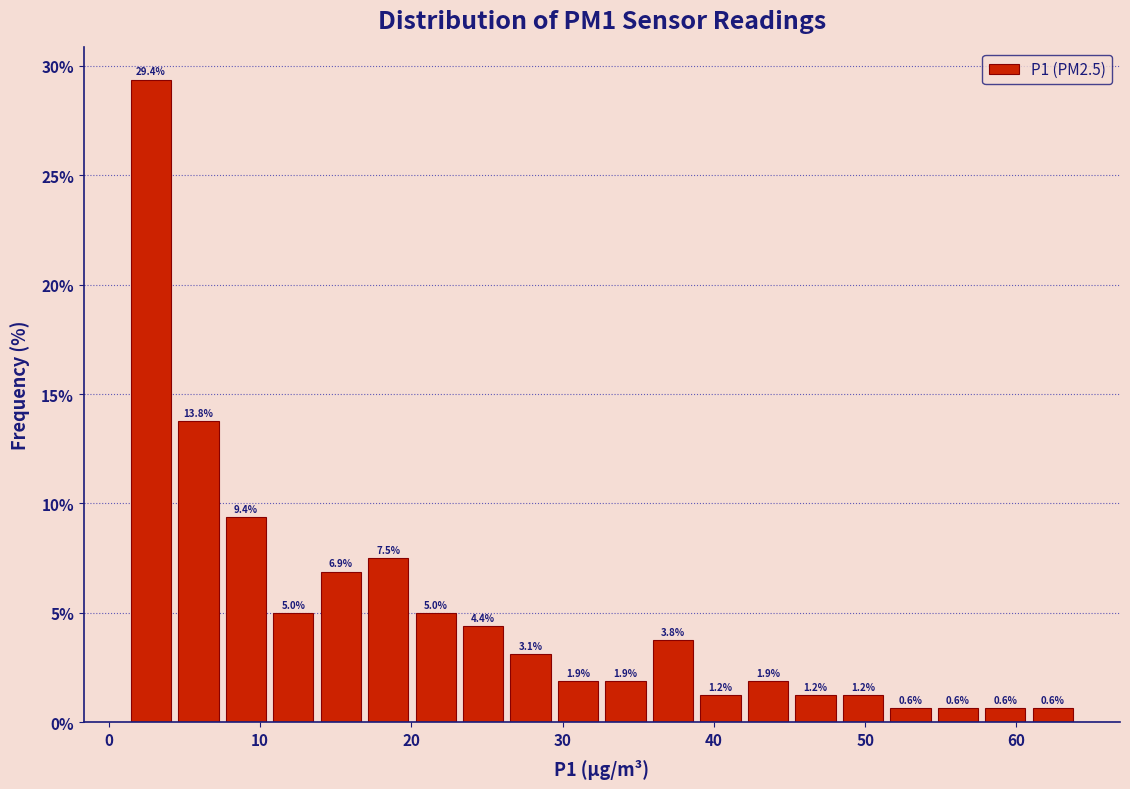

Around what value on the x-axis is the tallest bar? Give the approximate position of its centre, as read against the axis.

3